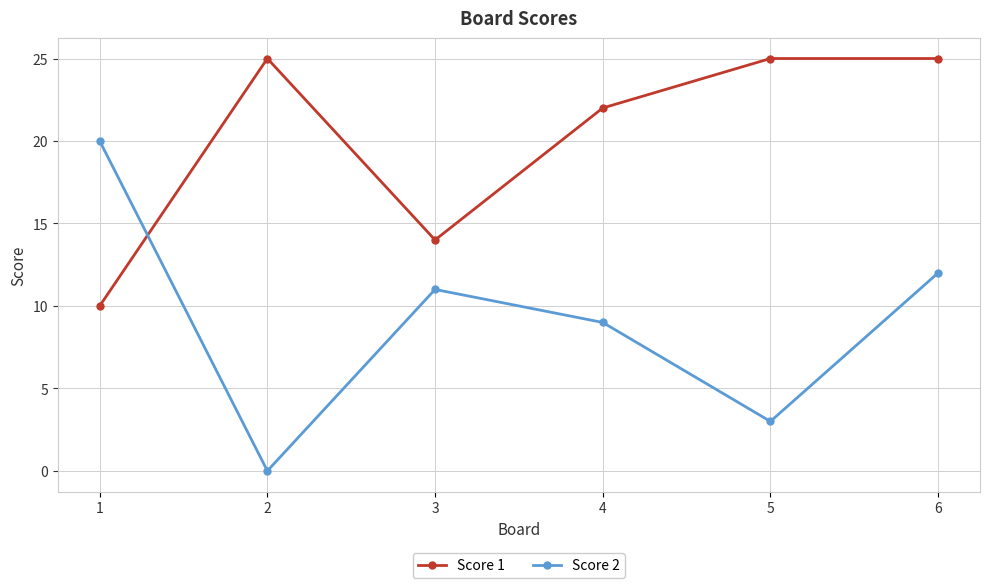

What is the maximum value shown in the chart?

25